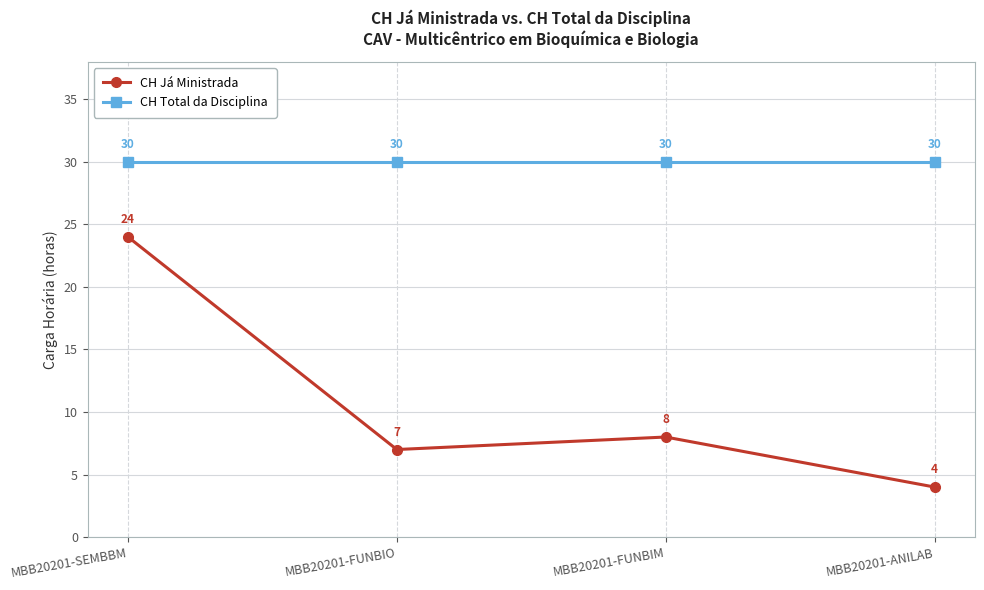

At how many categories does at least one series exceed 19?

4